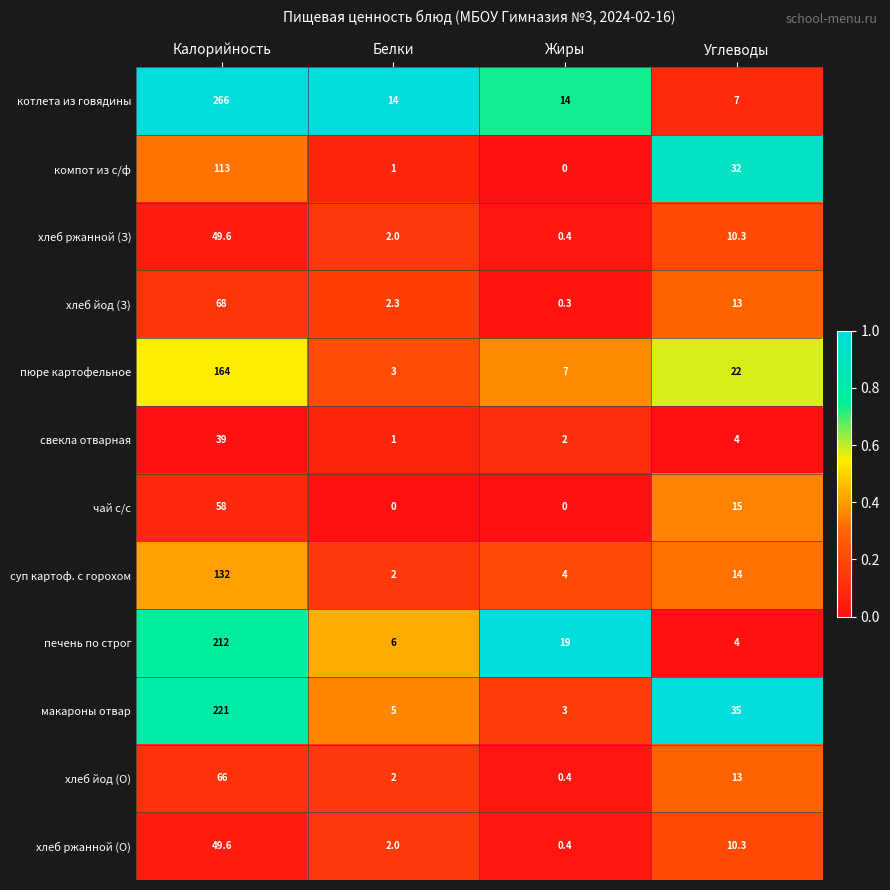

Count the number of data series in this chart.

12